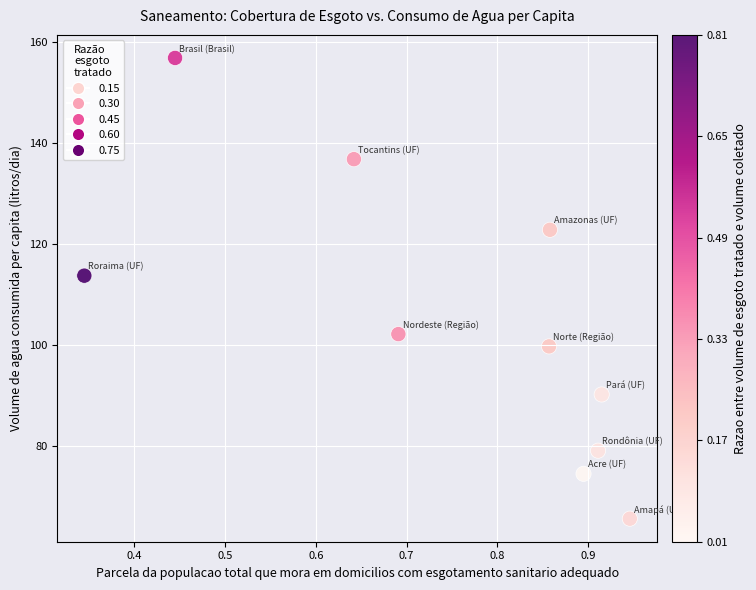

What Y value in the scatter plot is closest to 111?

113.8